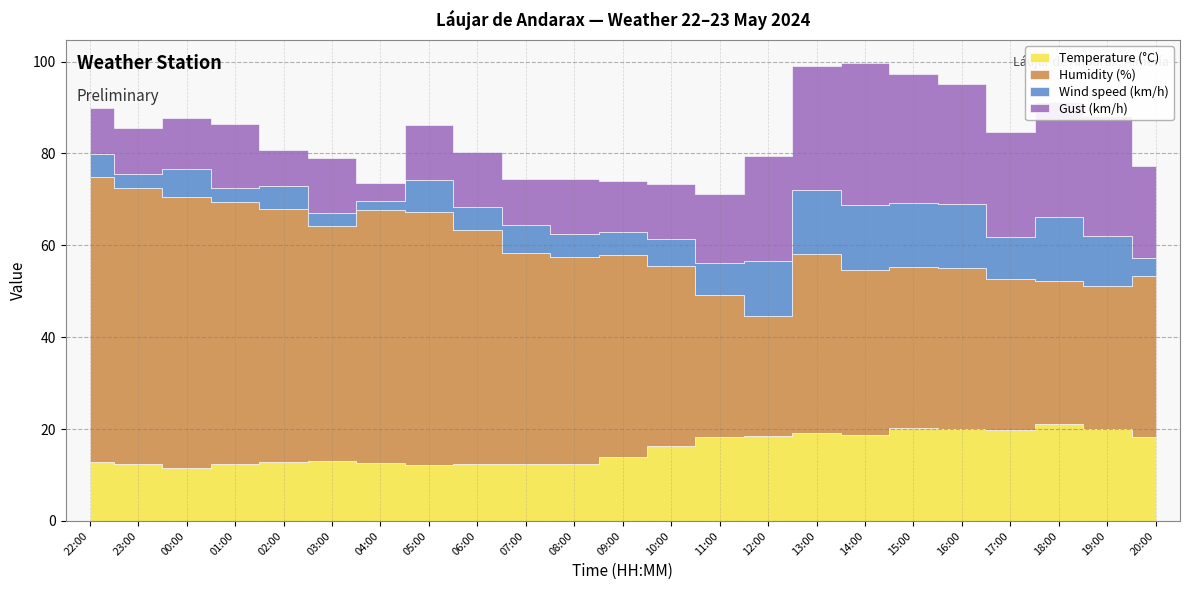

What is the value of the Temperature (°C) point at the 1st from the left?

12.9